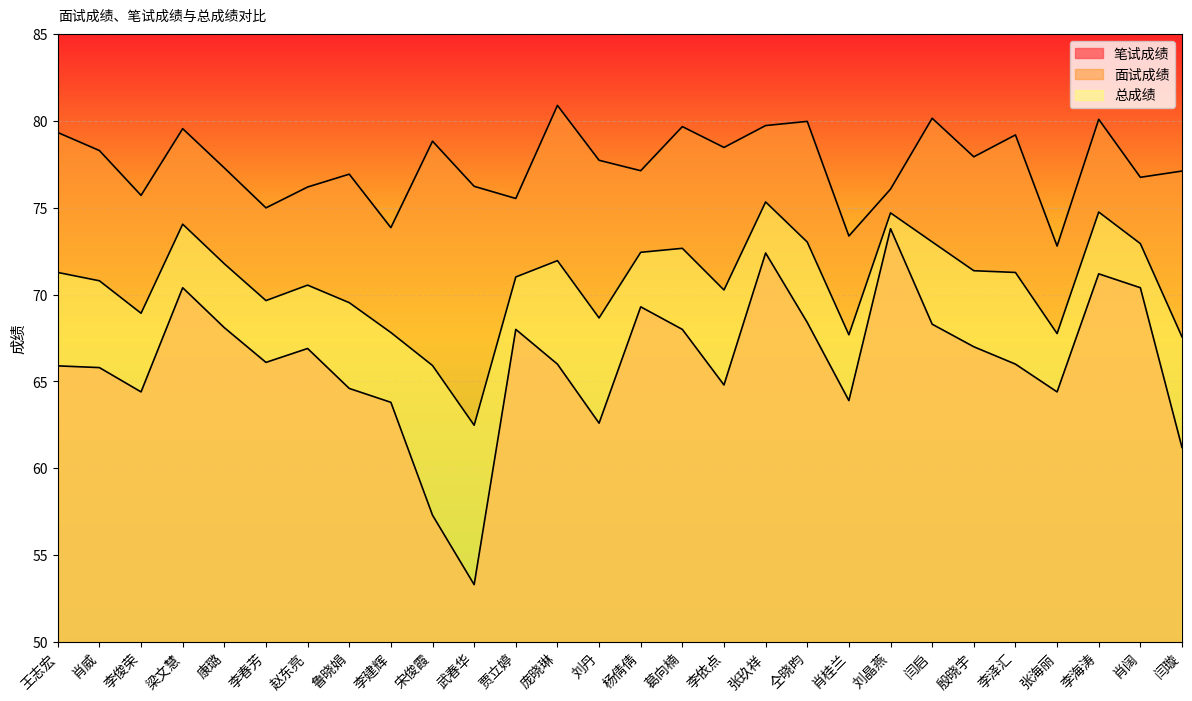

What is the label of the 27th point from the left?

肖阔